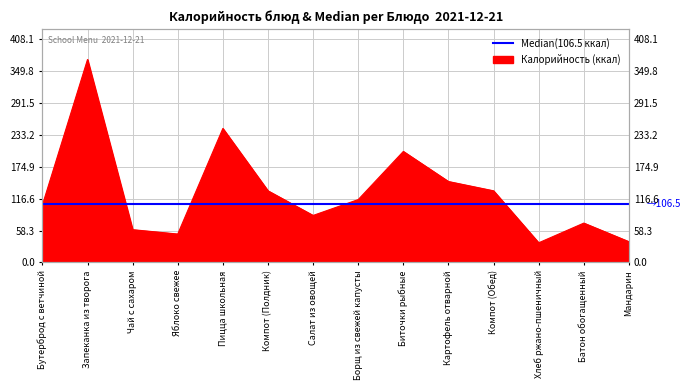

What position from the right is Борщ из свежей капусты?

7